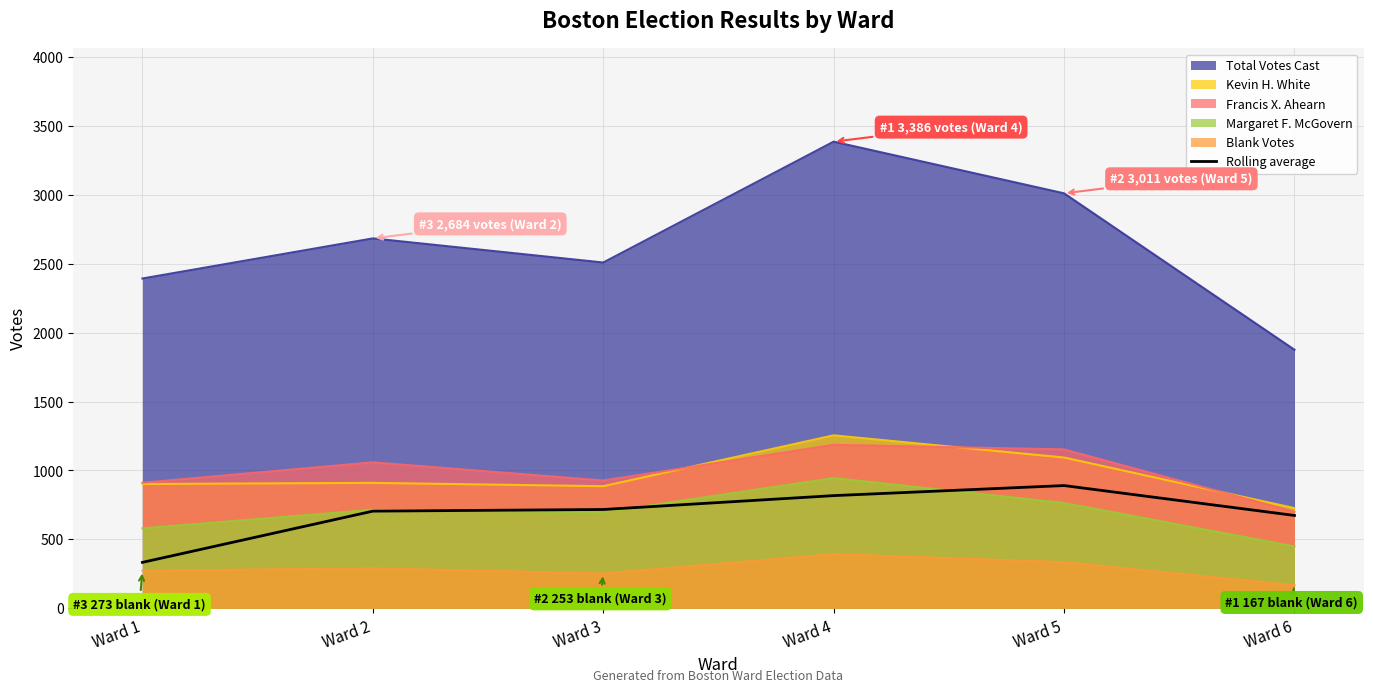

Which series changed the most between Ward 3 and Ward 6?

Total Votes Cast